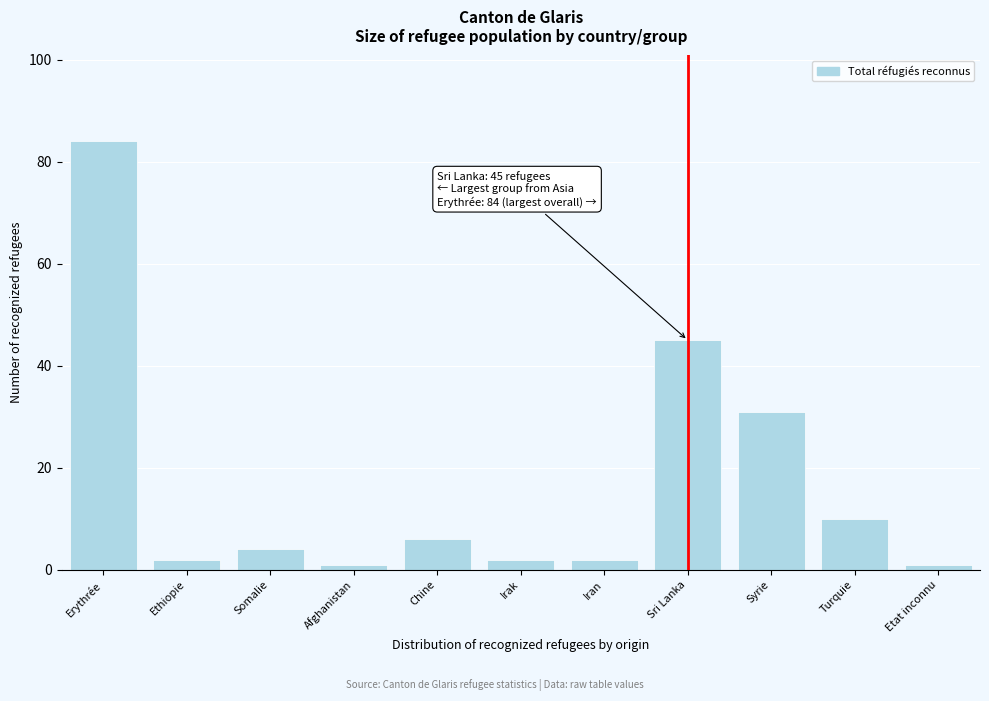

Reading right to left, extract all data points from this chart.

Etat inconnu=1	Turquie=10	Syrie=31	Sri Lanka=45	Iran=2	Irak=2	Chine=6	Afghanistan=1	Somalie=4	Ethiopie=2	Erythrée=84